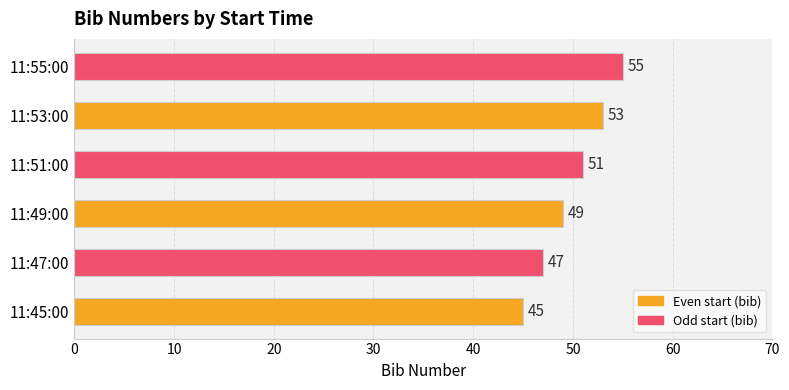

What is the sum of all values?

300